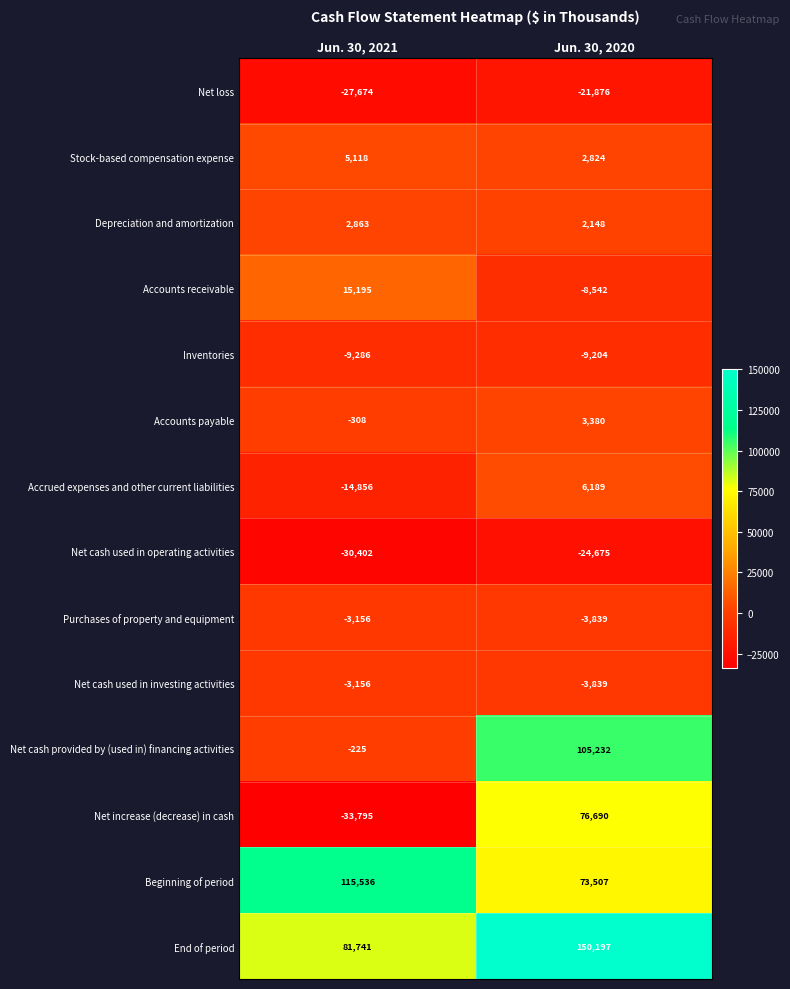

What is the difference between the Accrued expenses and other current liabilities values at Jun. 30, 2020 and Jun. 30, 2021?

21045